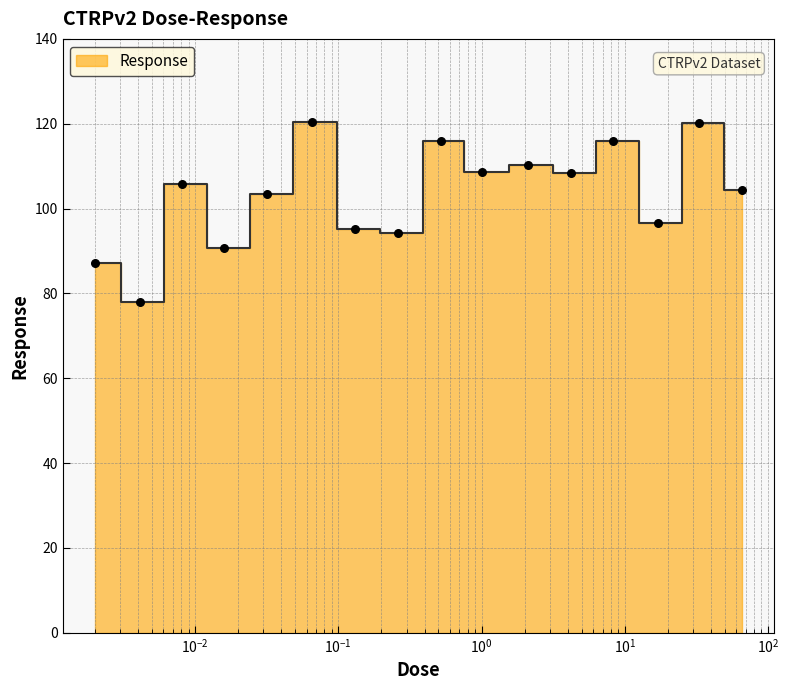

Approximately how many times larger is the value at 2.1 compared to 66.0?

1.1